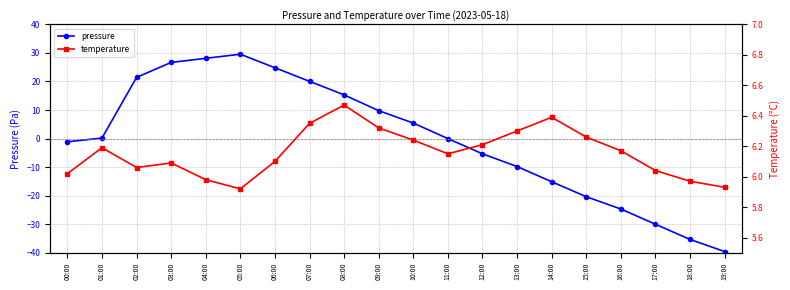

Rank the series at 13:00 from highest to lowest value.

temperature, pressure